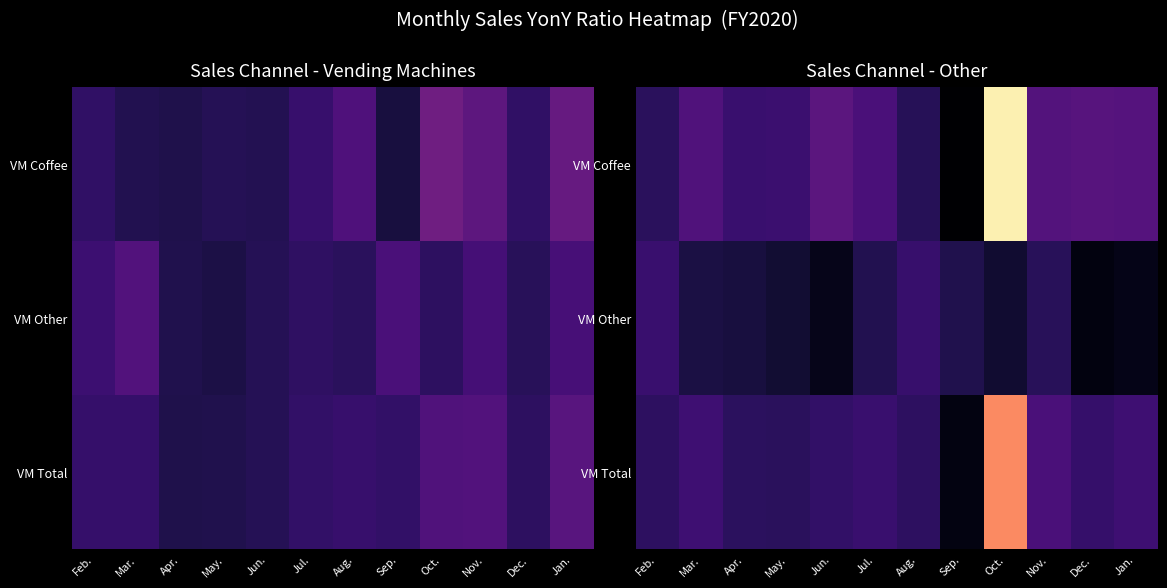

True or false: VM Total has a value of 1.0 at Jul..

True